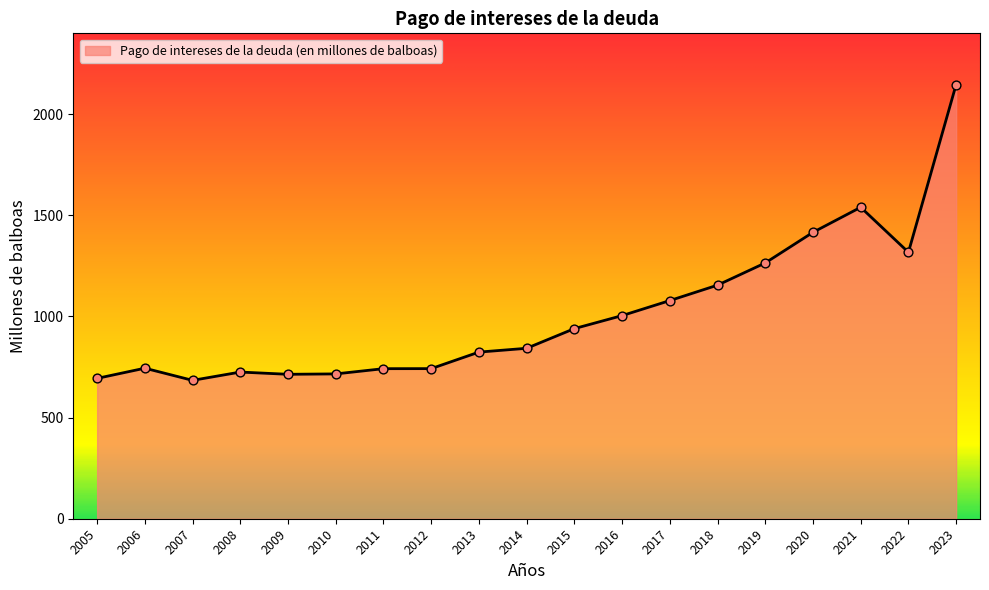

Between 2007 and 2022, which is larger?

2022